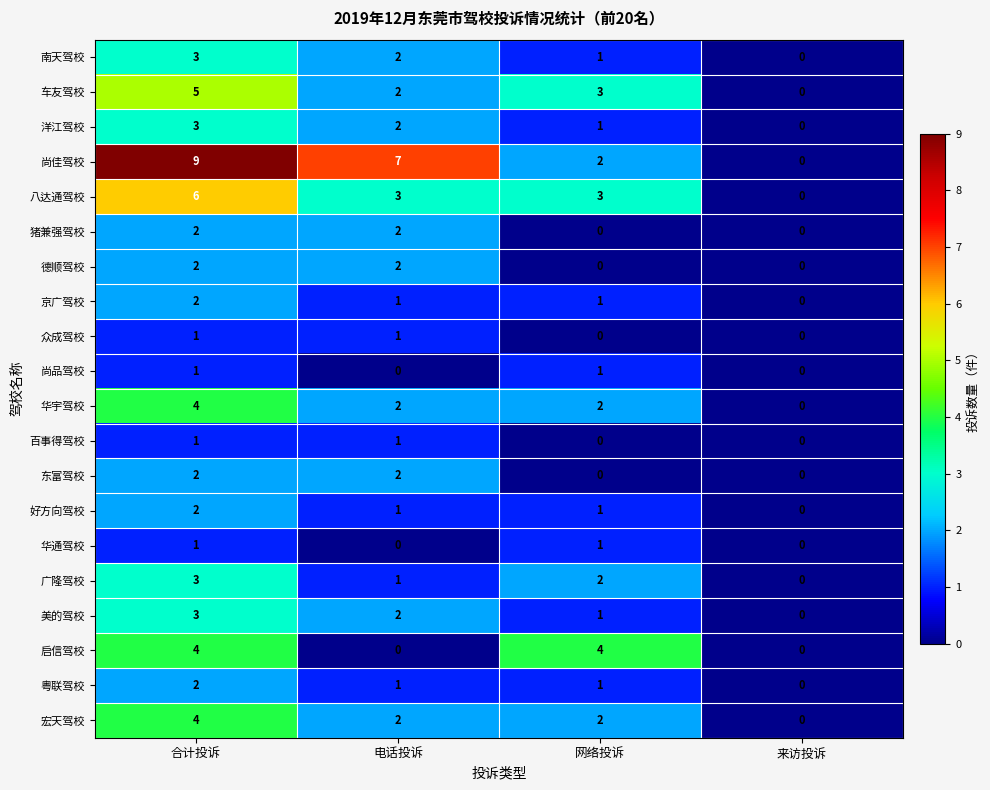

Which series has the largest total across all categories?

尚佳驾校